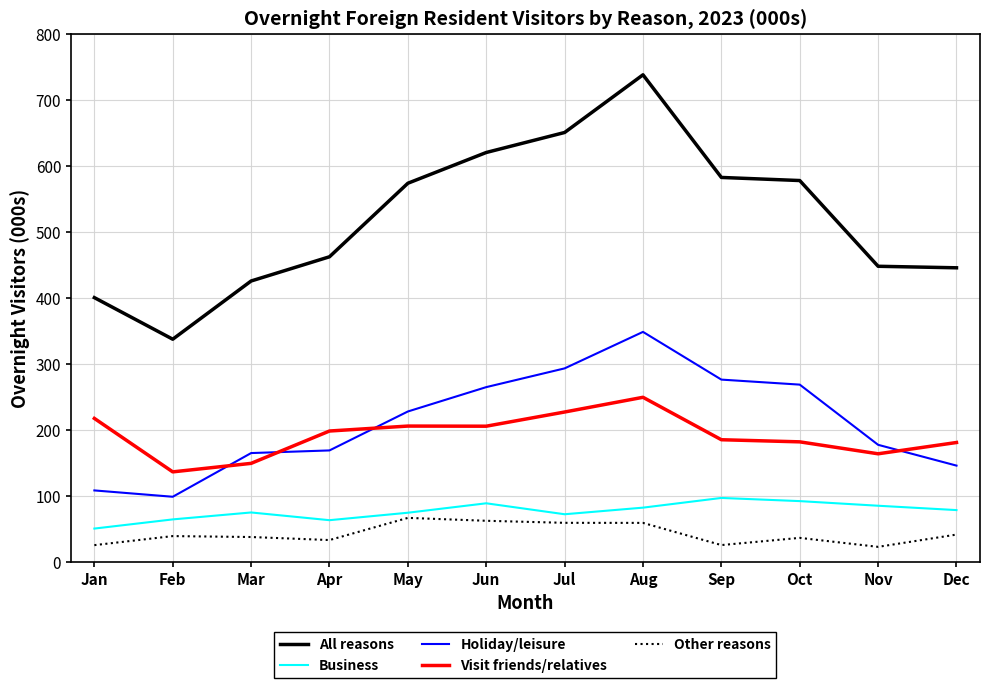

In Holiday/leisure, how many points are higher than both neighbors (excluding endpoints)?

1